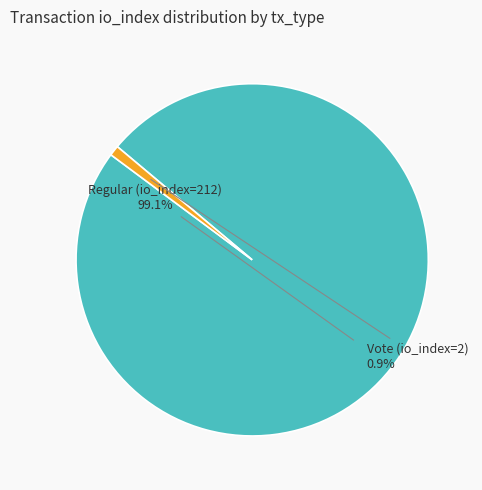

To the nearest percent, what is the average slice percentage?

50%